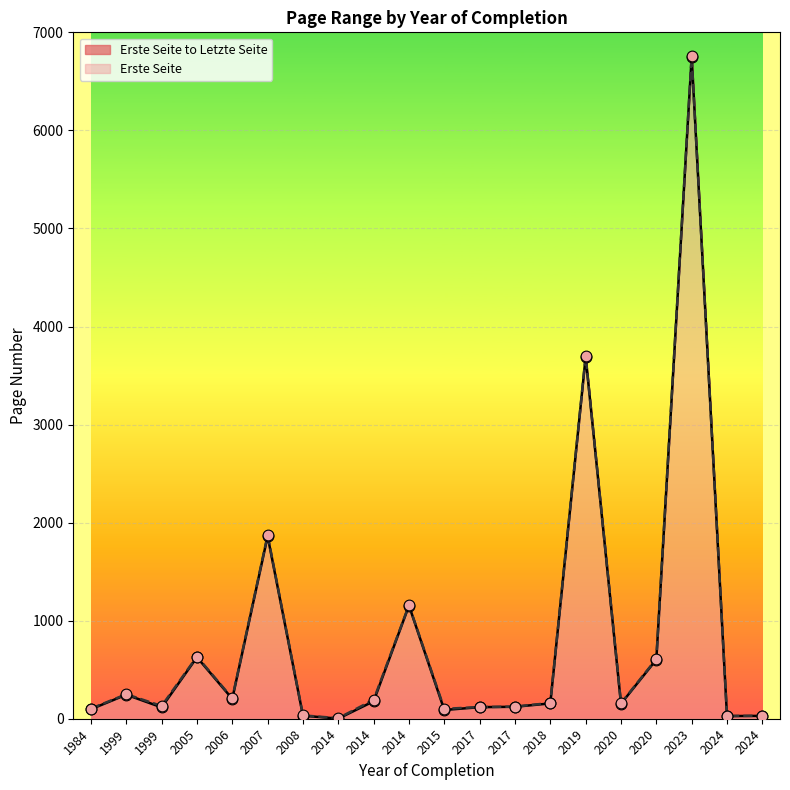

Is the value of Letzte Seite at 2006 greater than the value of Erste Seite at 2020?

Yes